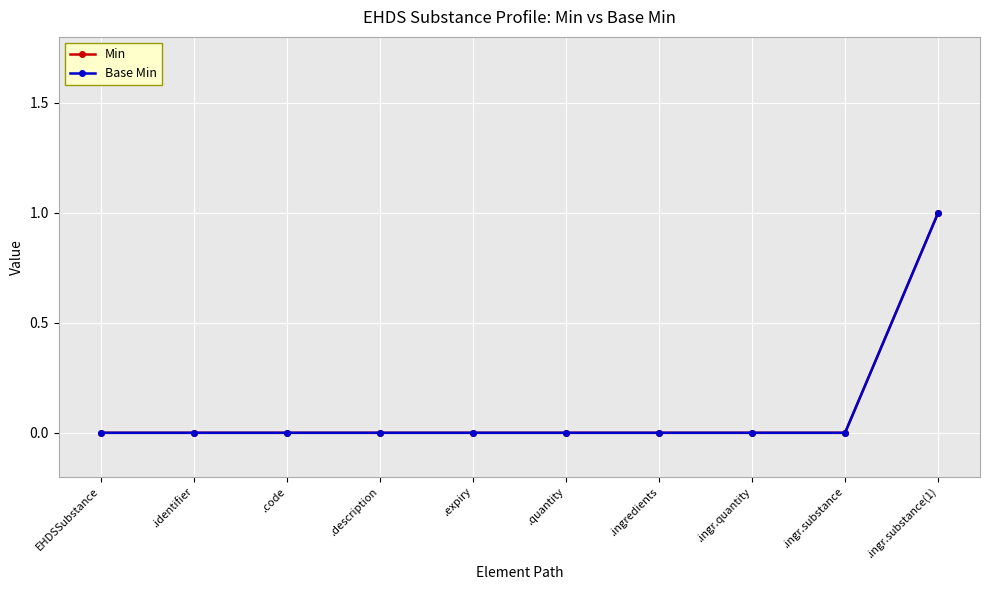

Does the chart have visible grid lines?

Yes